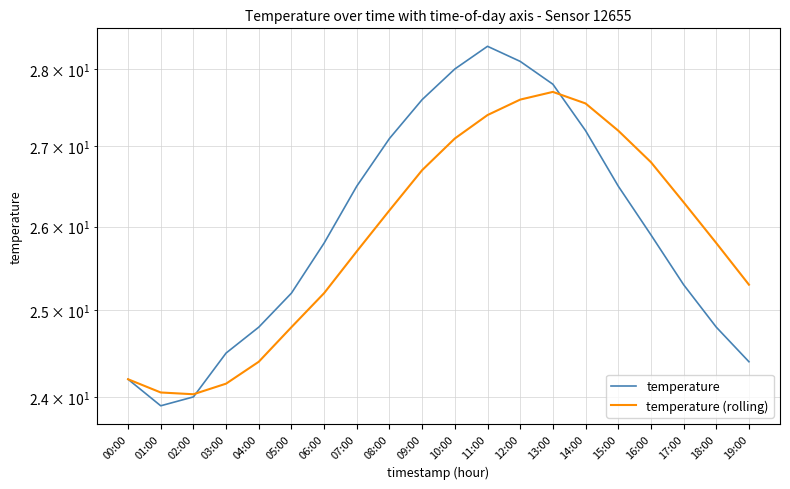

True or false: temperature (rolling) and temperature intersect in this chart.

True